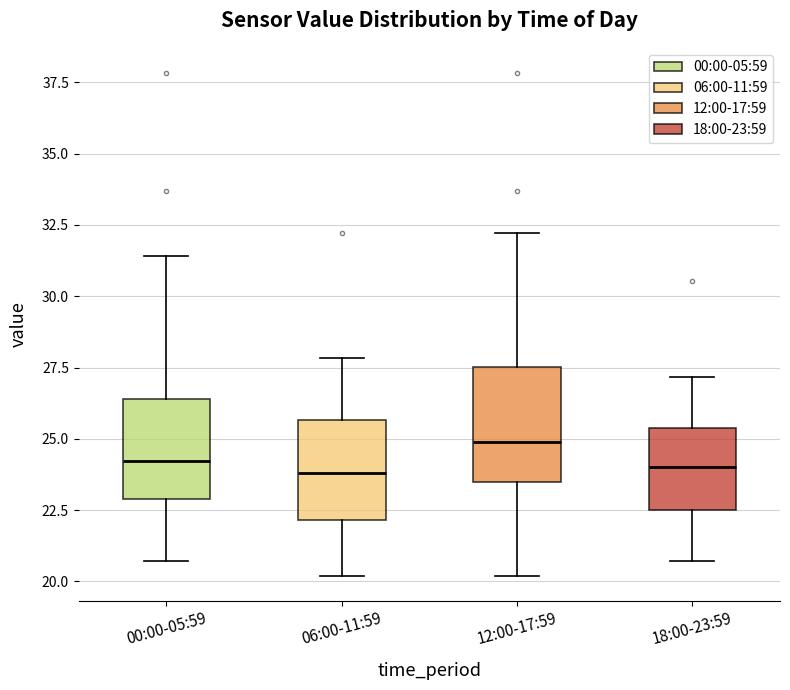

Which box is the tallest, from its lower edge to its upper edge?

12:00-17:59